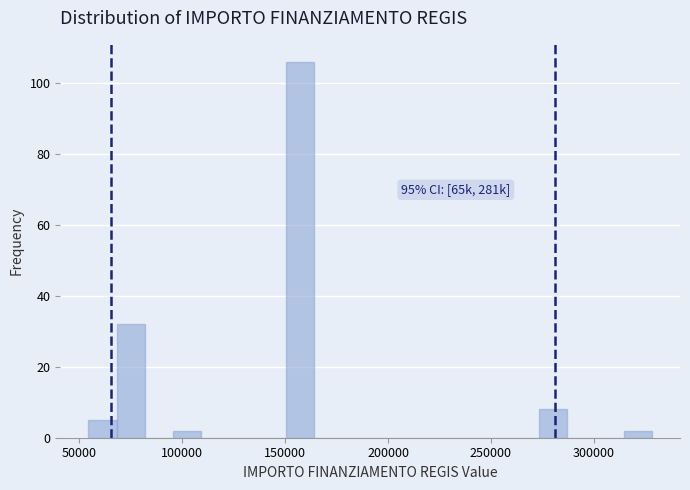

Read against the x-axis, roughly where is the centre of the tallest bar?

155000